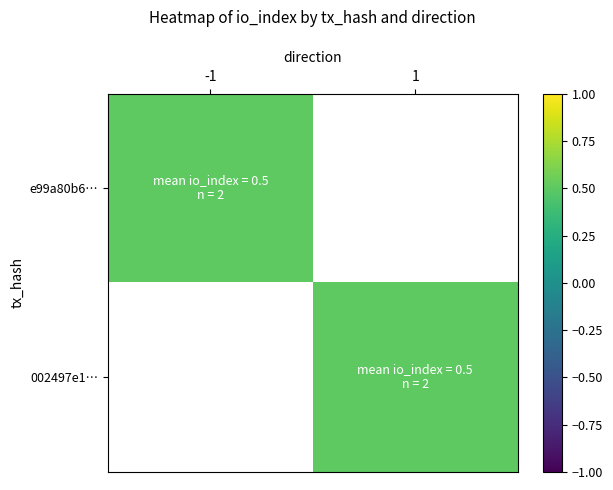

List the series in order of their peak value, highest first.

002497e188fd7cb91850f6f9e21385636c9ba9a, e99a80b6dbdf178d3406b47a25e92c641796f4b